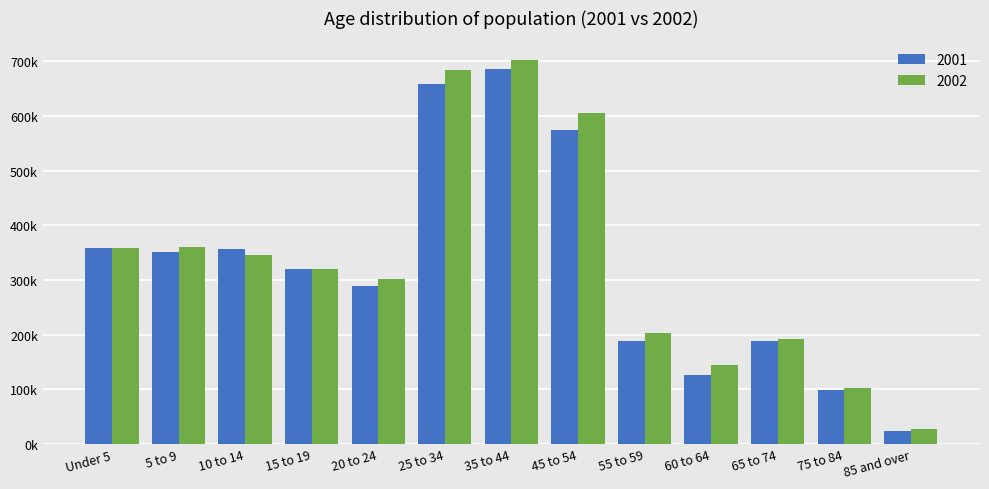

Does the chart contain any negative values?

No